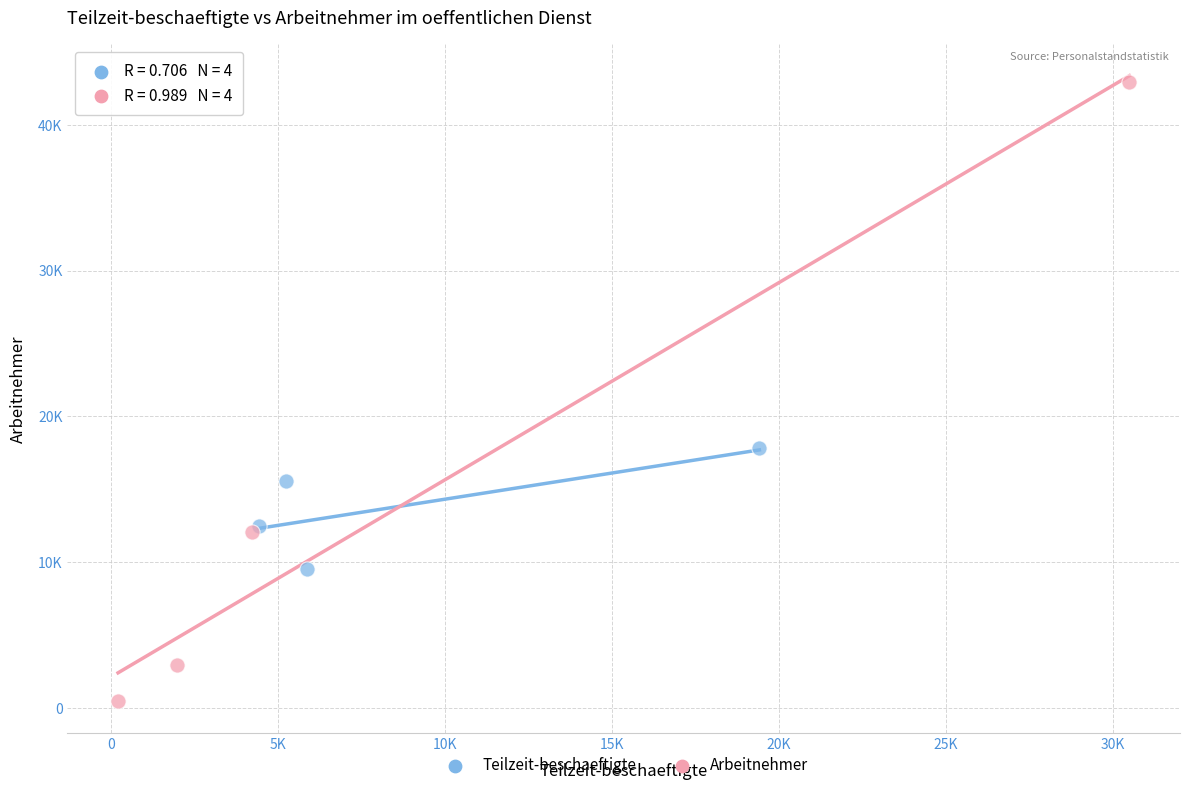

Which series reaches the minimum Y coordinate?

Arbeitnehmer